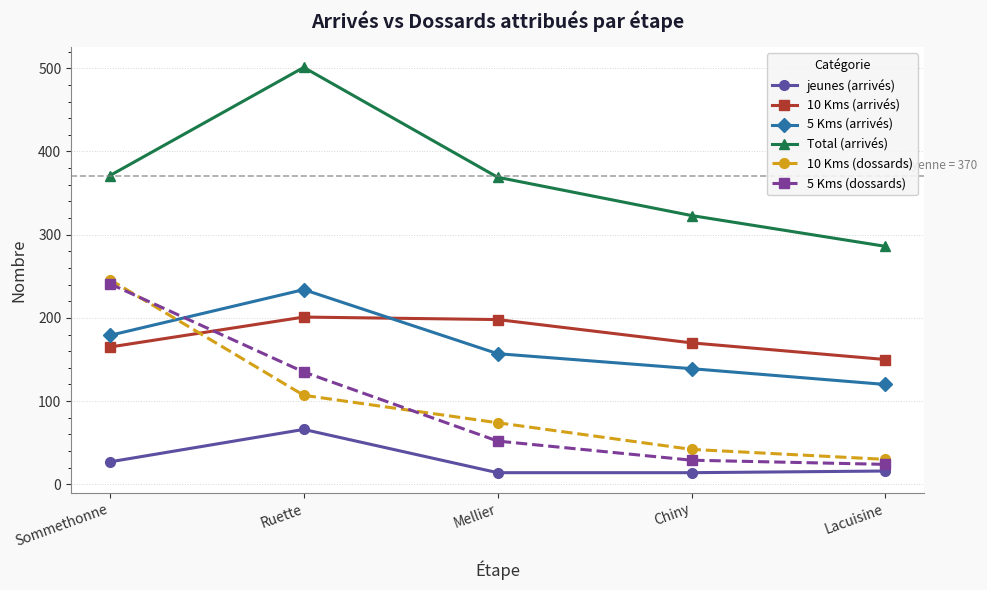

What is the maximum value shown in the chart?

501